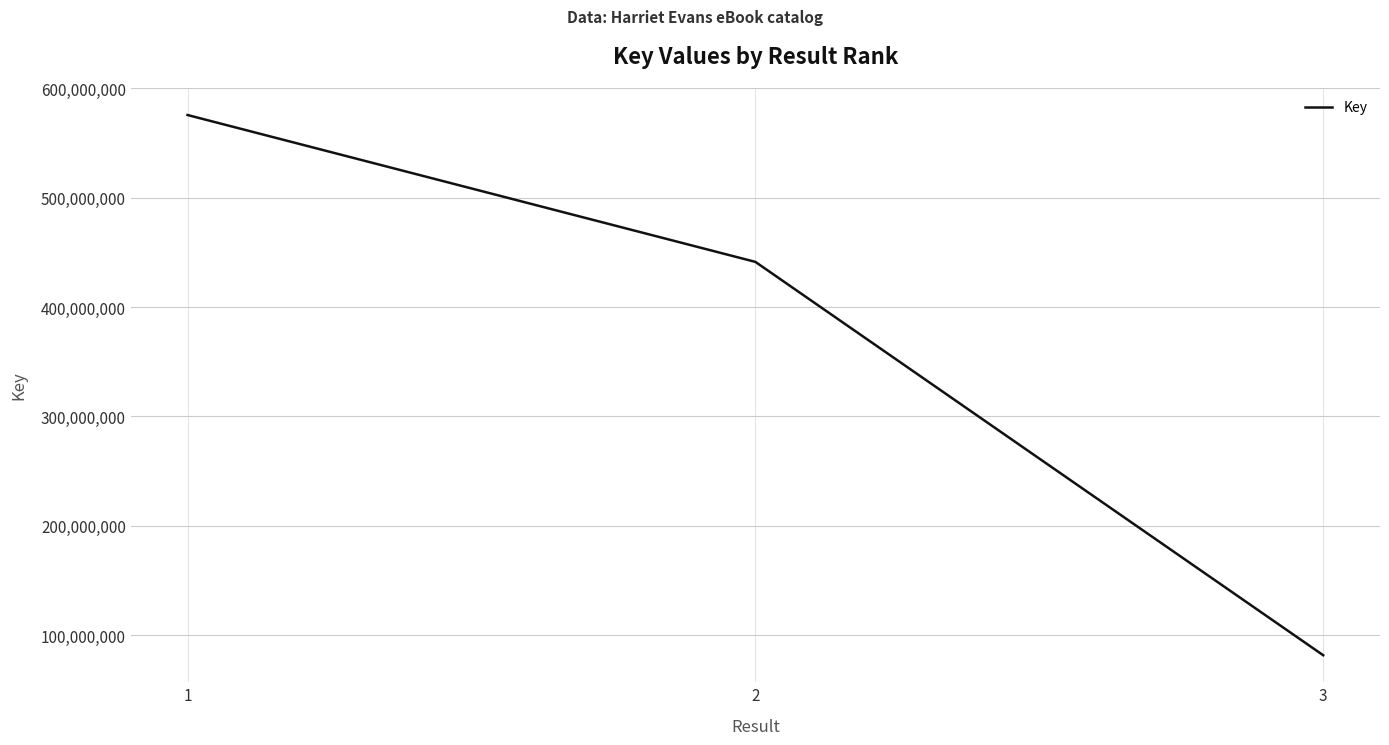

Reading left to right, list all the values displayed in this chart.

1=575684269	2=441370438	3=81617917